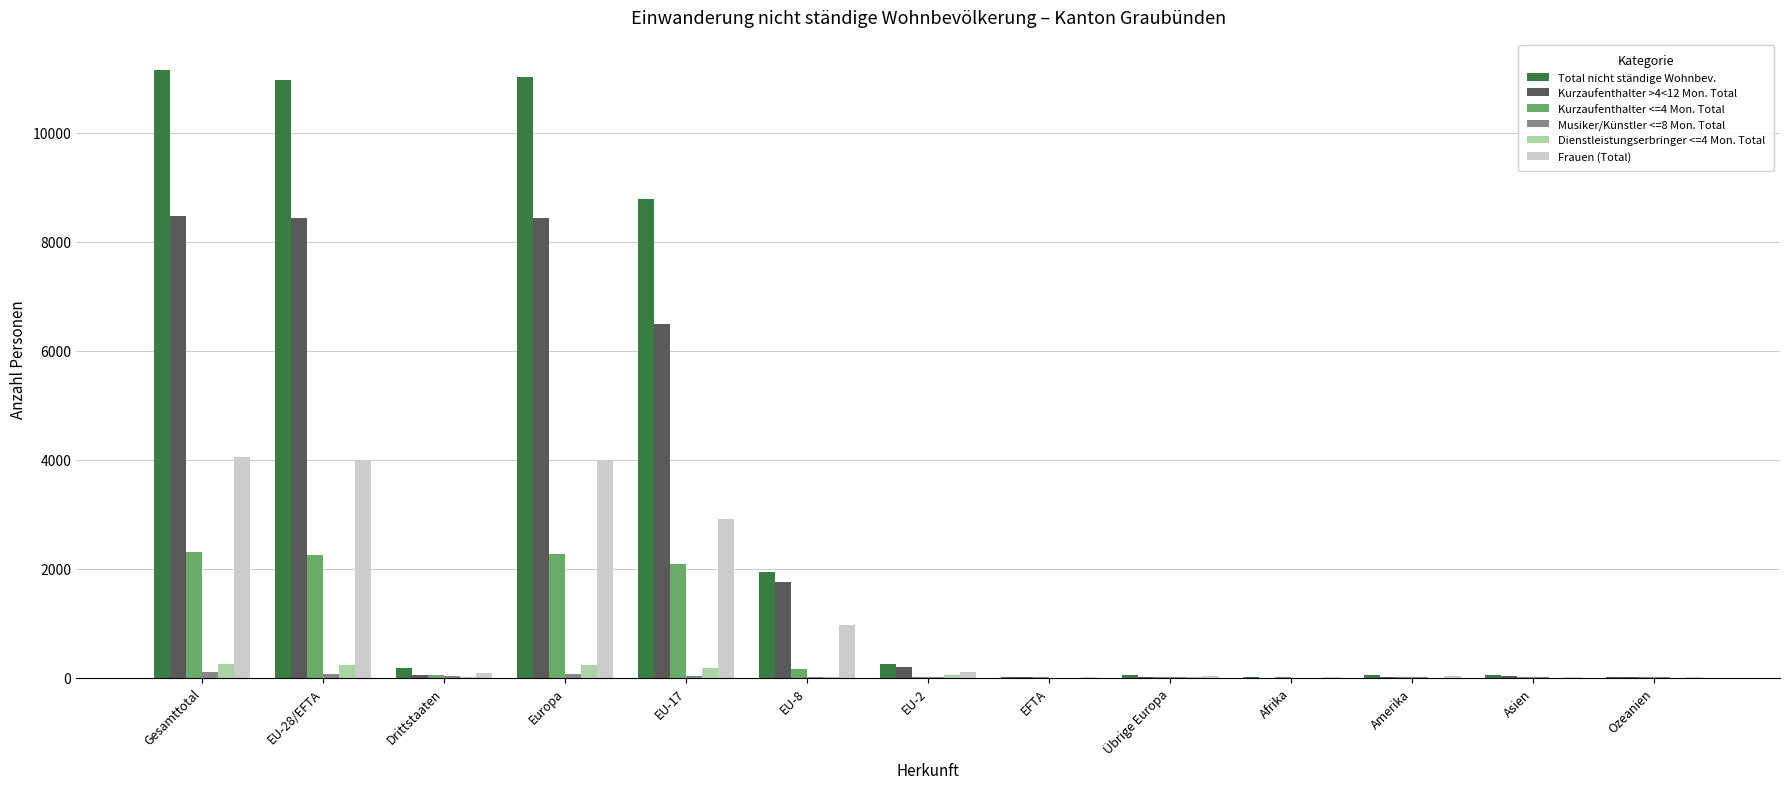

Are the bars grouped side by side (vs. stacked)?

Yes